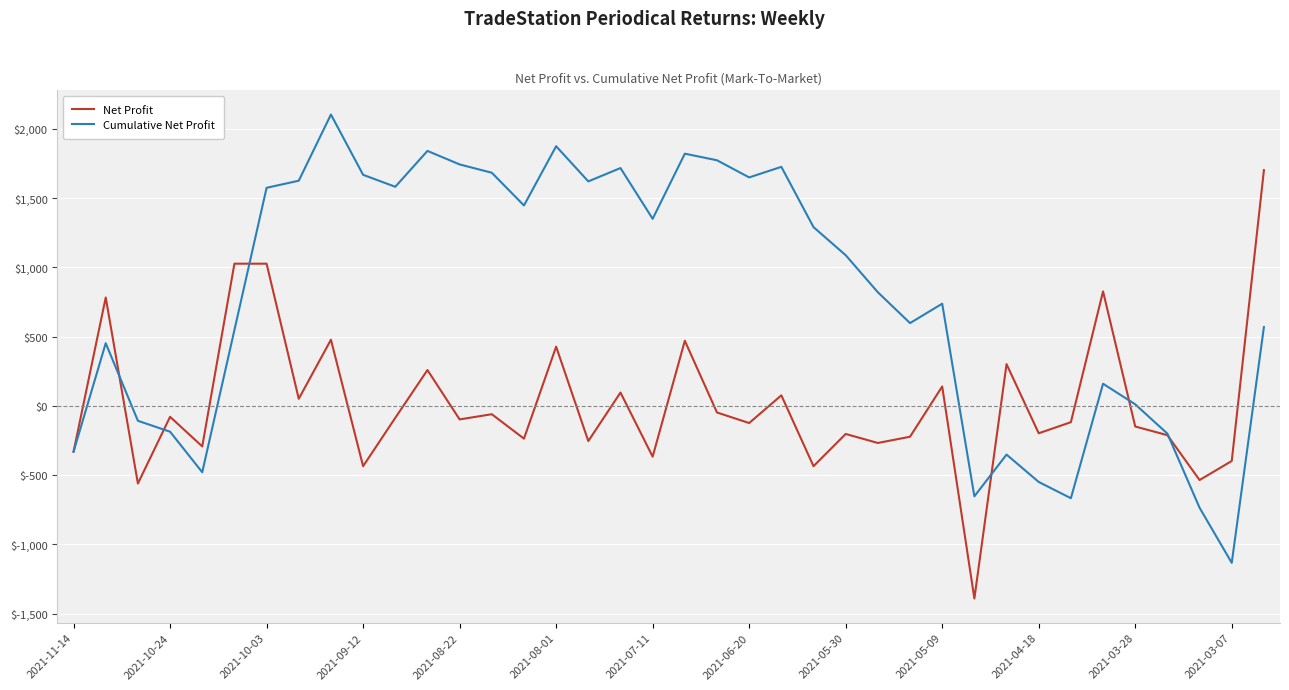

True or false: Net Profit and Cumulative Net Profit cross at least once.

True